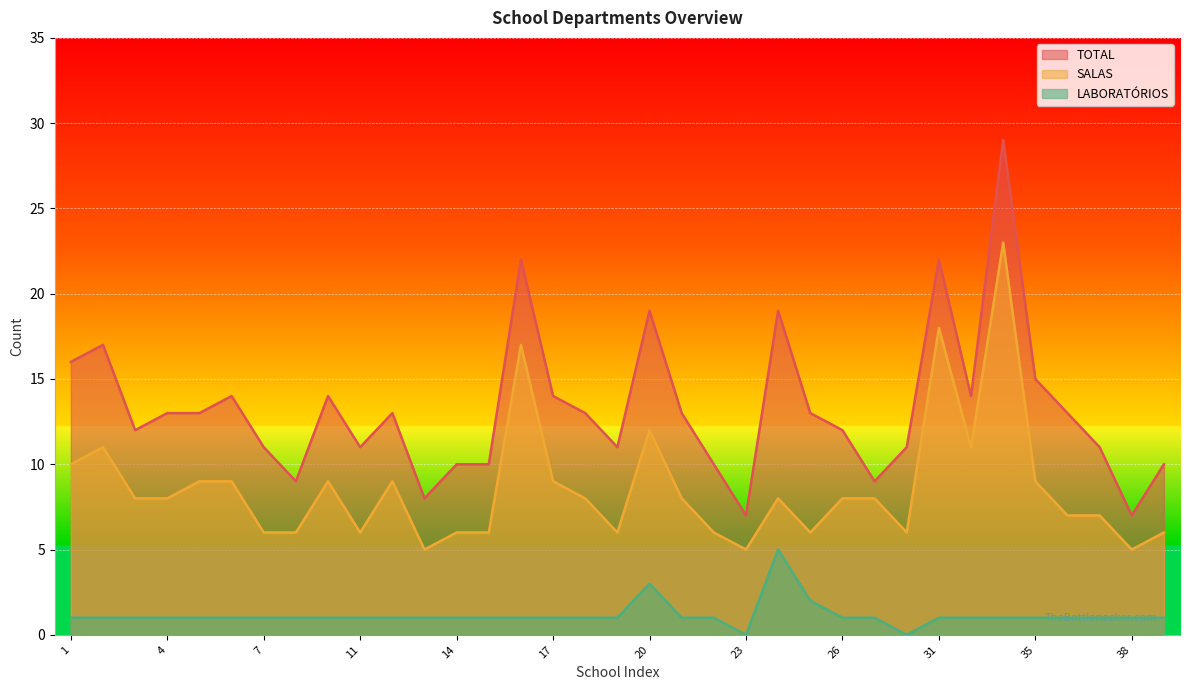

Which label corresponds to the largest value in the chart?

34